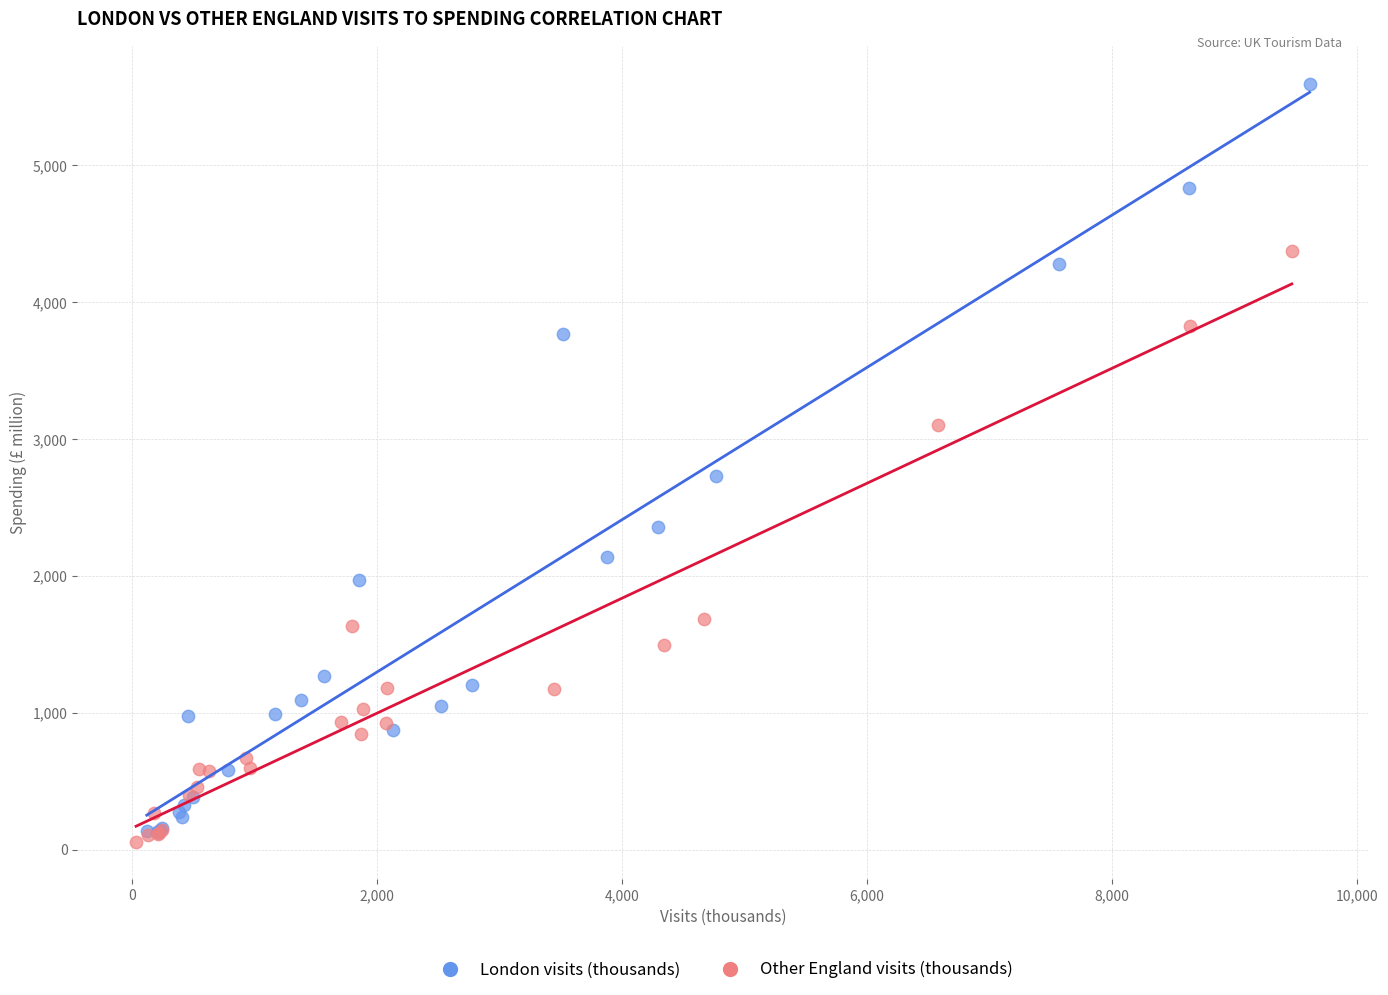

Which series has the largest Y range (max minus min)?

London visits (thousands)